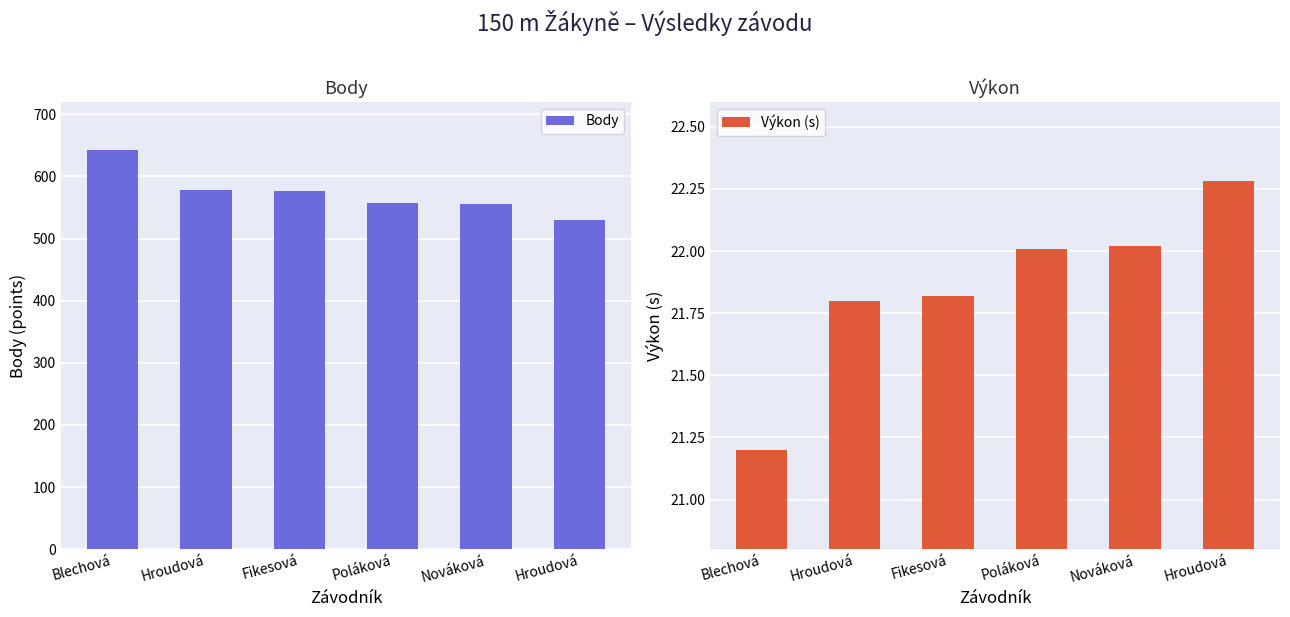

Rank the categories by Výkon (s) value from highest to lowest.

Hroudová, Nováková, Poláková, Fikesová, Hroudová, Blechová